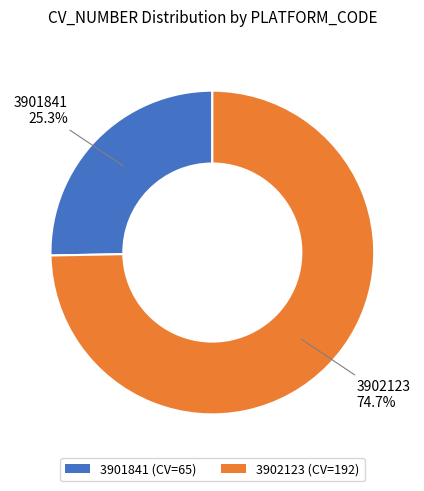

Rank the categories by value from highest to lowest.

3902123, 3901841